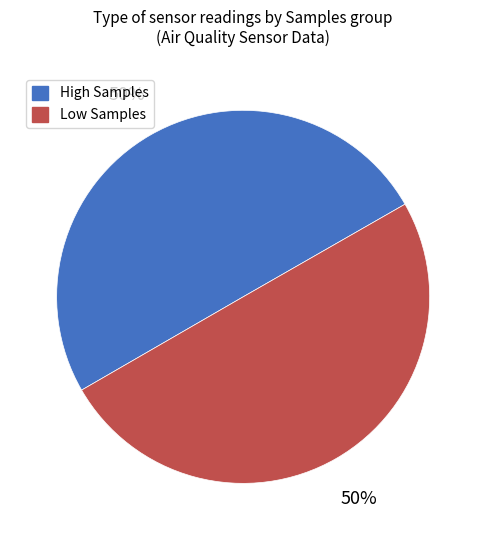

To the nearest percent, what is the average slice percentage?

50%